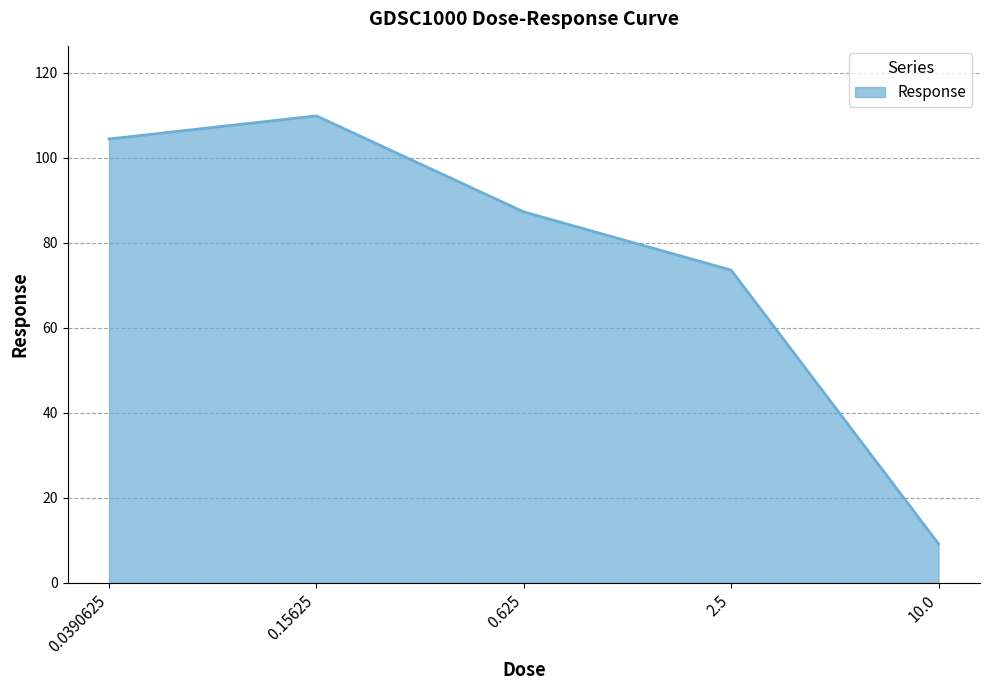

How many values exceed 87?

3